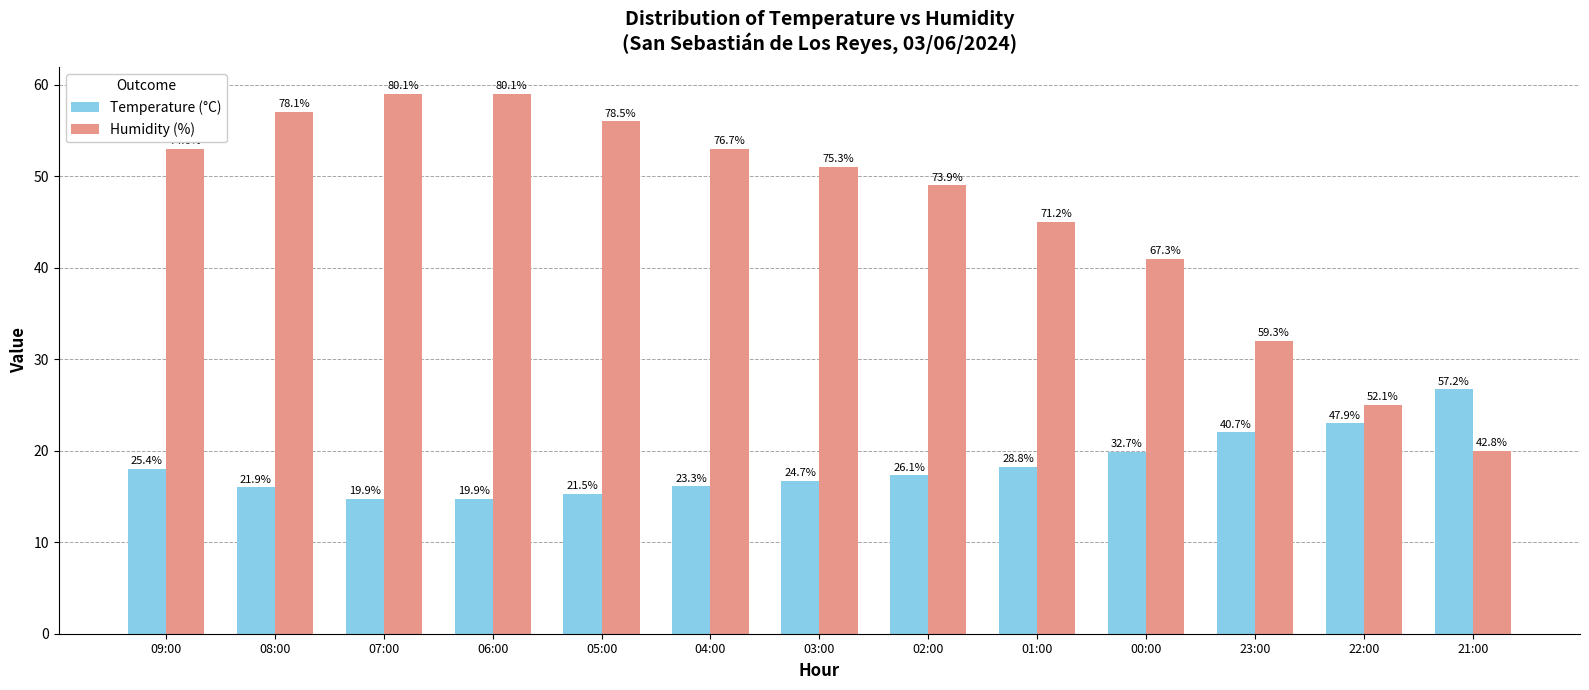

What is the difference between the second highest and second lowest values in the Humidity (%) series?

34.0